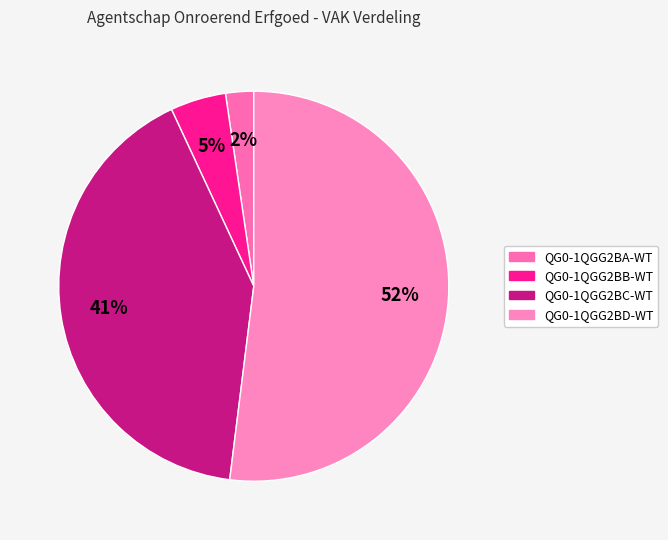

Is it true that QG0-1QGG2BA-WT is 2% of the pie?

True